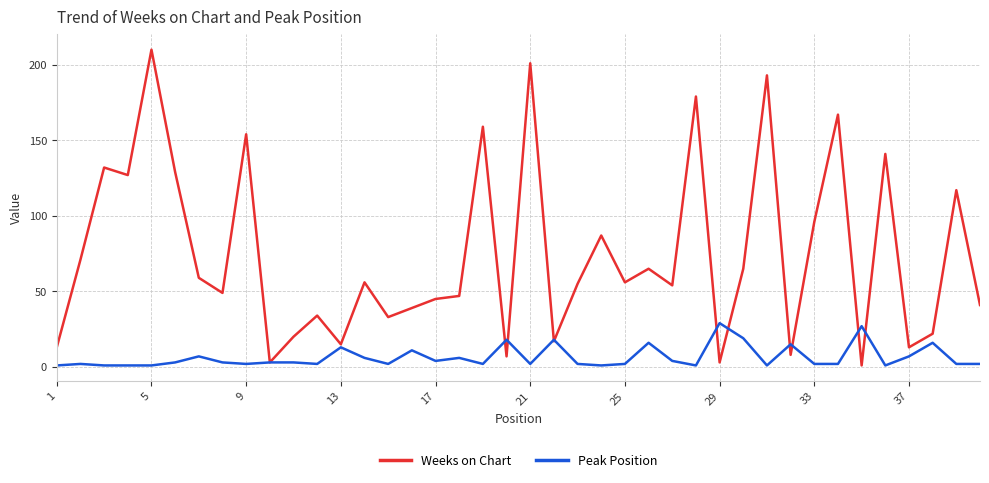

At how many categories does at least one series exceed 182?

3